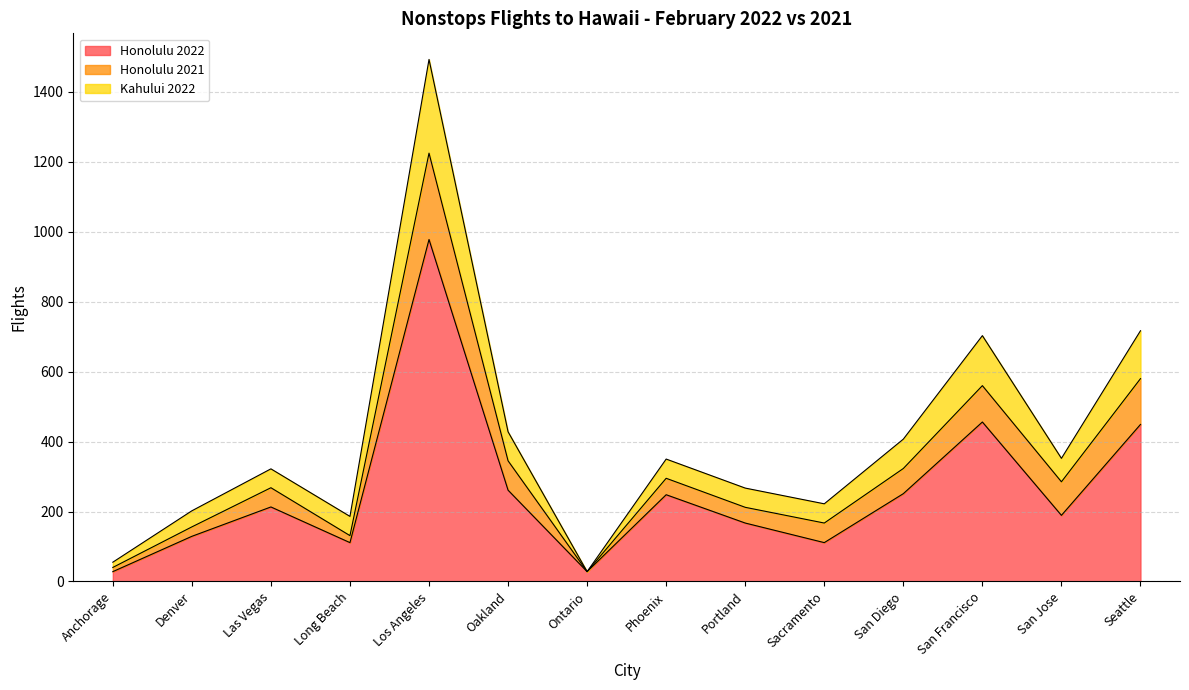

What are all the series names shown in the legend?

Honolulu 2022, Honolulu 2021, Kahului 2022